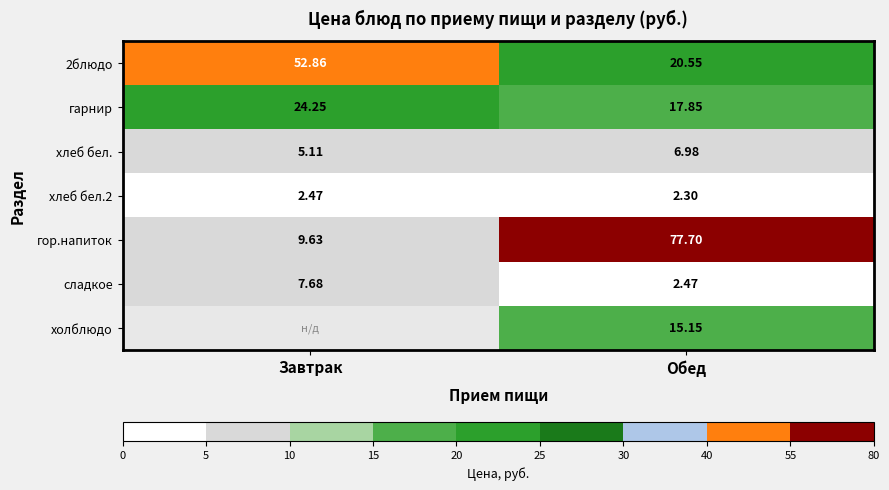

What is the sum of all 2блюдо values?

73.4